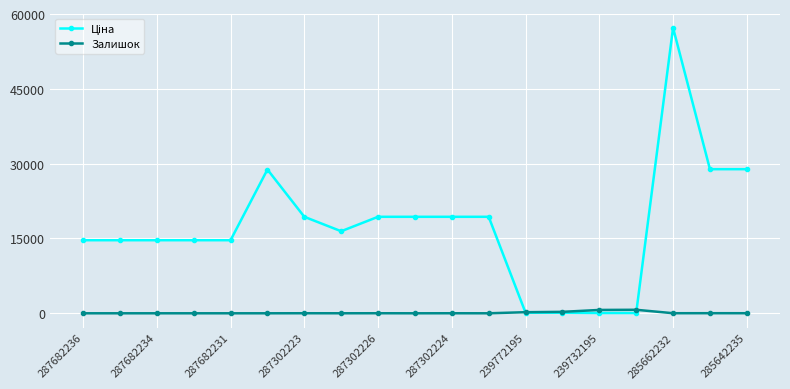

What is the maximum value shown in the chart?

57235.5